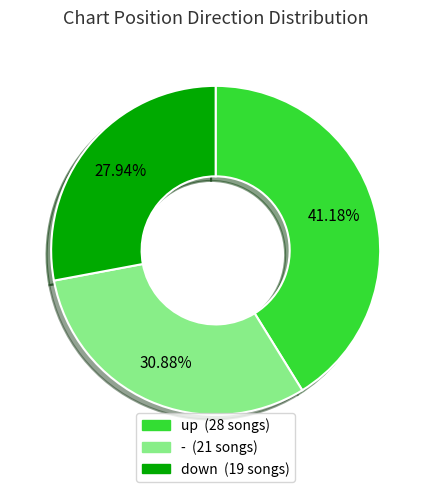

What is the smallest slice in the pie chart?

down